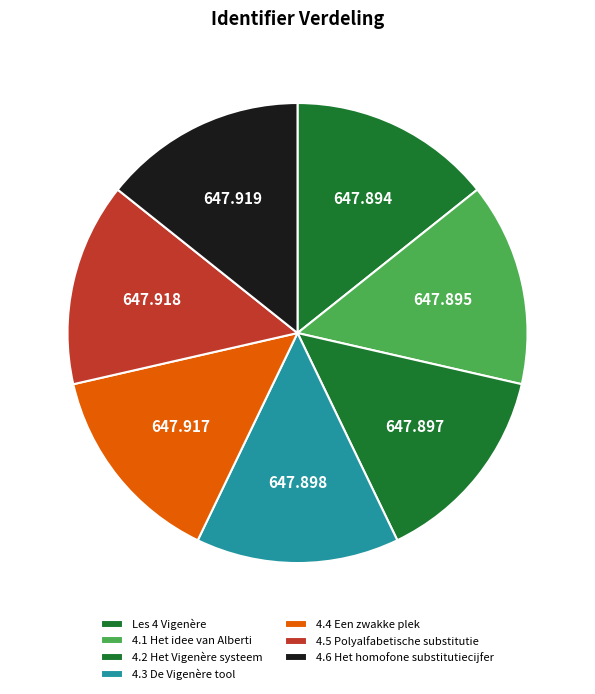

Which slice is the largest?

4.6 Het homofone substitutiecijfer